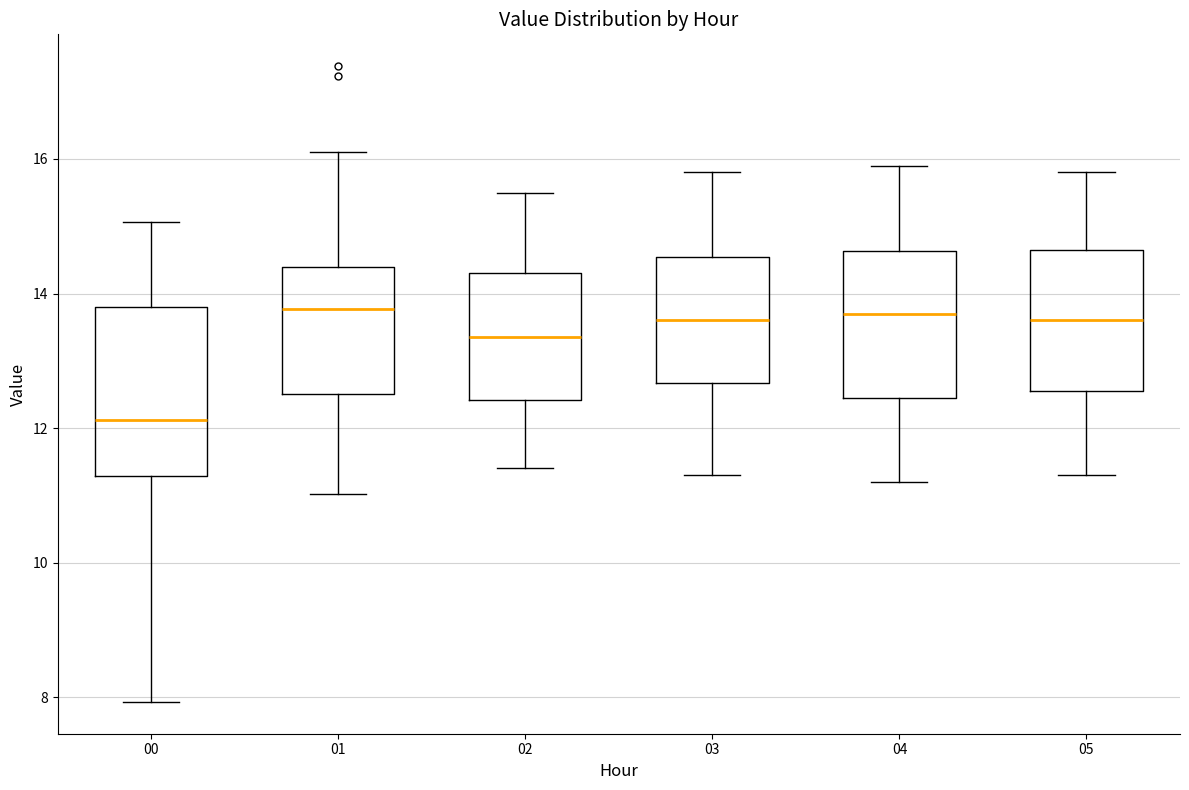

Where does the median line of the box at x = 05 sit on the y-axis? The values are not printed on the chart, so give them approximately, as read against the axis.

13.6